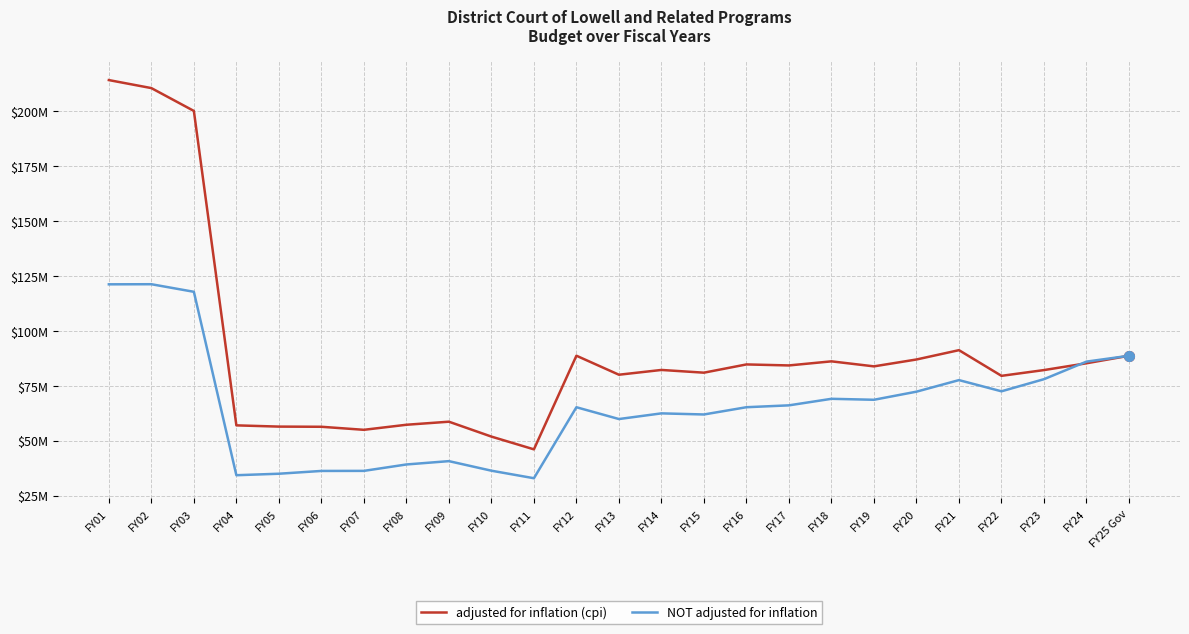

Reading right to left, extract all data points from this chart.

adjusted for inflation (cpi): FY25 Gov=88626632	FY24=85202740	FY23=82108115	FY22=79482936	FY21=91168107	FY20=86924382	FY19=83795517	FY18=86080375	FY17=84216422	FY16=84676691	FY15=80922035	FY14=82164861	FY13=79990708	FY12=88642943	FY11=46028019	FY10=51832413	FY09=58614304	FY08=57218892	FY07=54918344	FY06=56303626	FY05=56381255	FY04=56945392	FY03=200043659	FY02=210439271	FY01=214083096
NOT adjusted for inflation: FY25 Gov=88626632	FY24=85955959	FY23=77961371	FY22=72444291	FY21=77540004	FY20=72276247	FY19=68590587	FY18=69029761	FY17=66054290	FY16=65202267	FY15=61899849	FY14=62404011	FY13=59821946	FY12=65193836	FY11=32886212	FY10=36312991	FY09=40664040	FY08=39147707	FY07=36229707	FY06=36202707	FY05=34932985	FY04=34253360	FY03=117731801	FY02=121180342	FY01=121133641